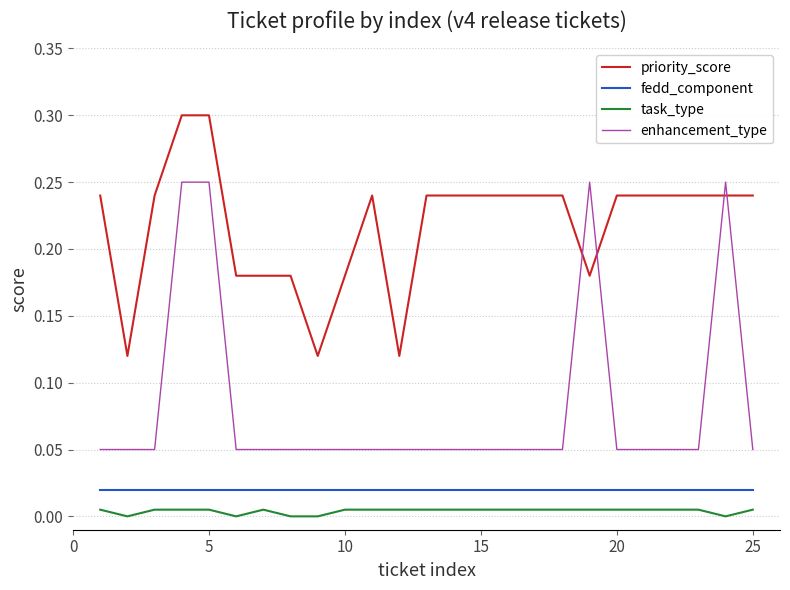

True or false: task_type and enhancement_type cross at least once.

False